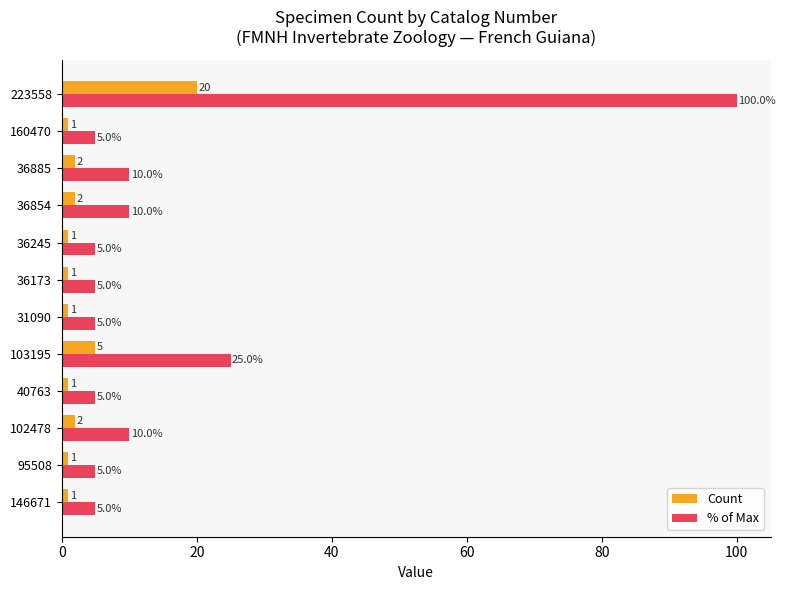

How many distinct data groups are displayed?

2